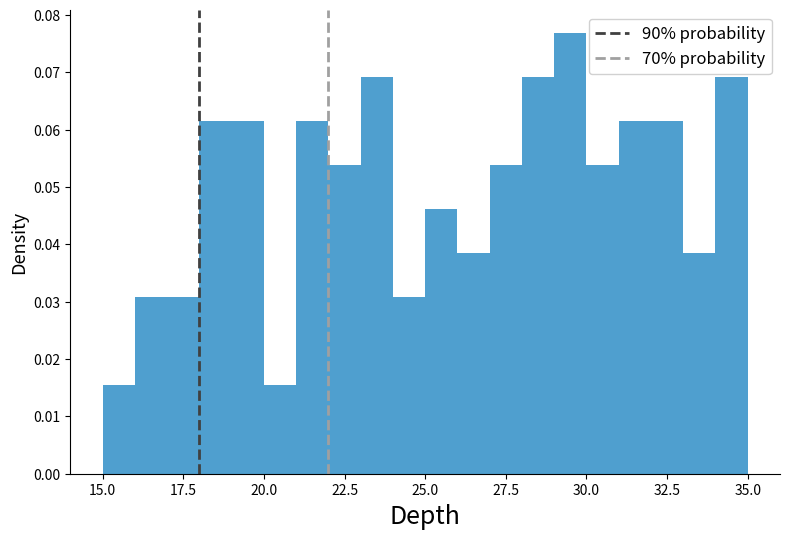

Read against the x-axis, roughly where is the centre of the tallest bar?

29.5